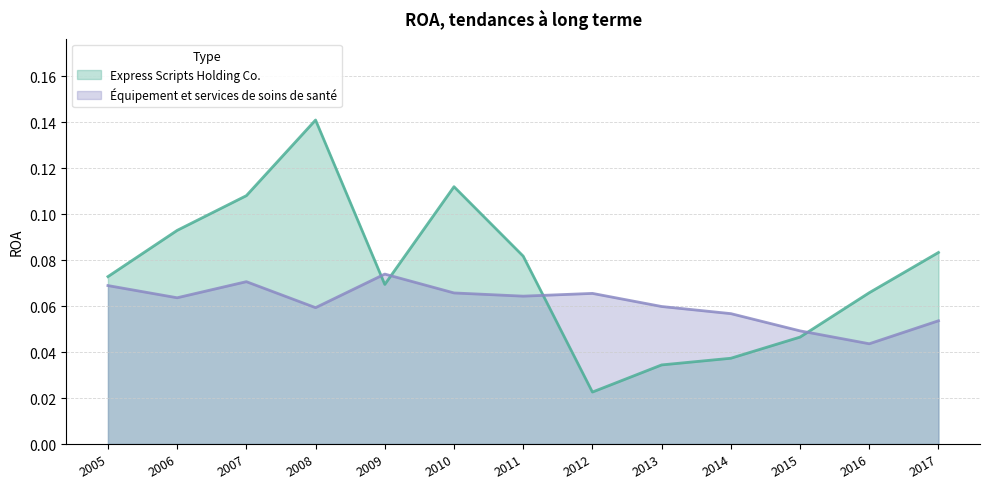

What is the average value of the Équipement et services de soins de santé series?

0.1